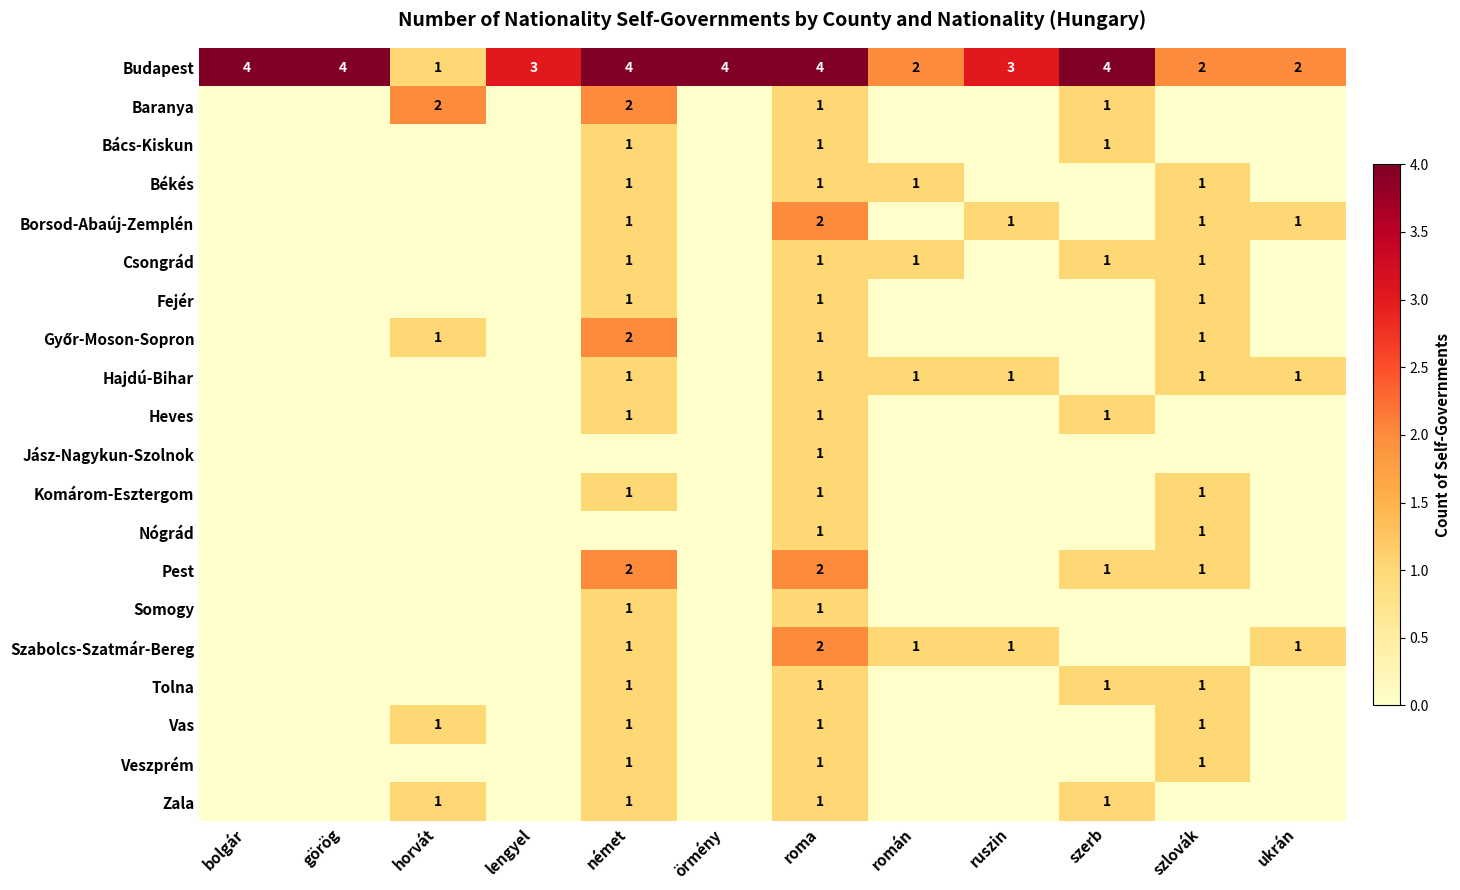

Is it true that Veszprém equals 1 at roma?

True